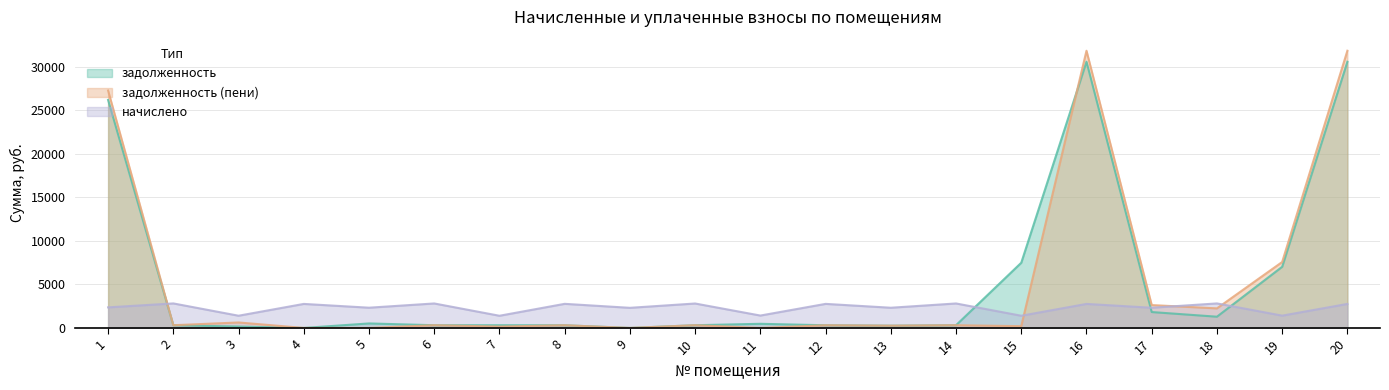

What is the difference between the second highest and minimum values in the задолженность series?

30553.3